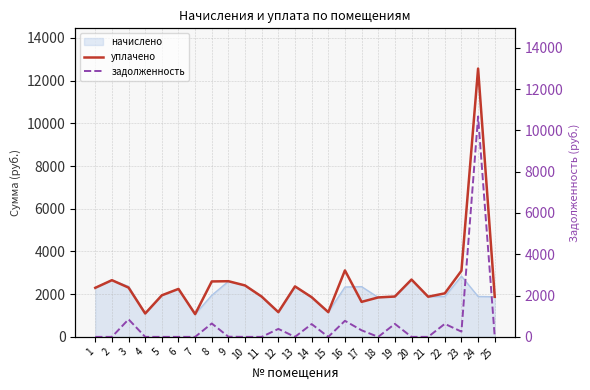

The value of уплачено at 23 is 1213.2. True or false?

False